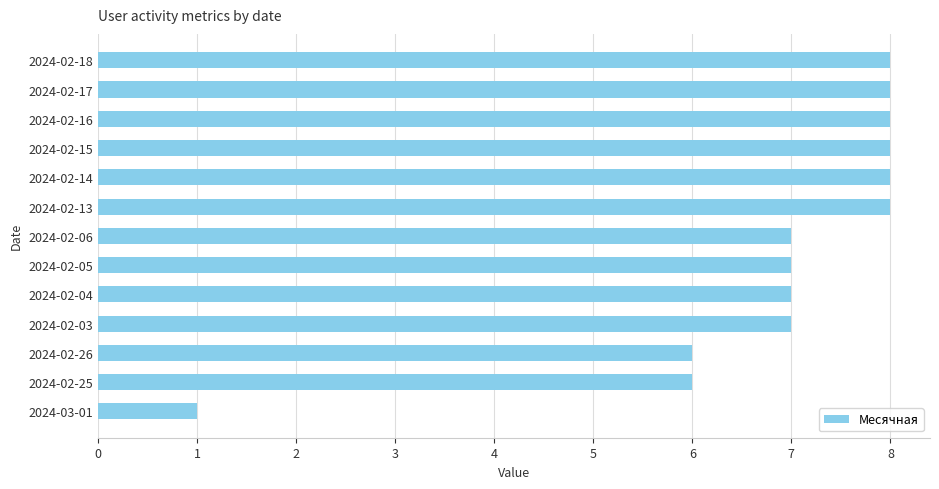

What is the average value?

7